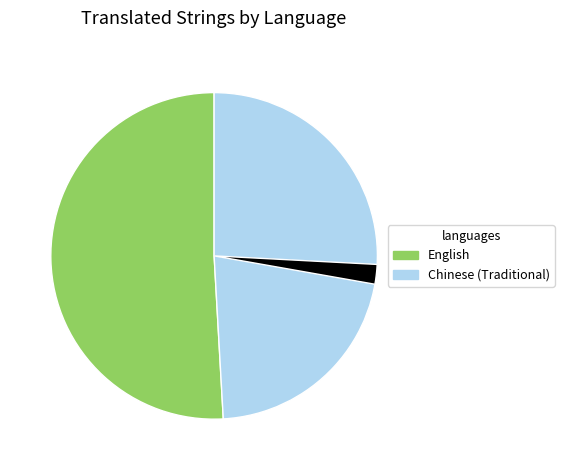

How many segments does this pie chart have?

3